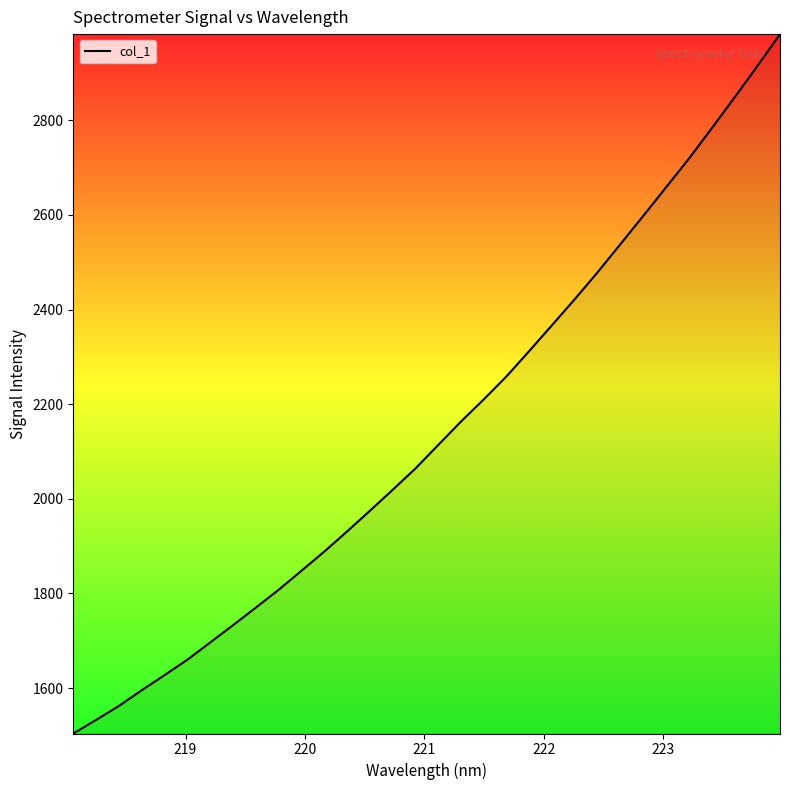

What is the smallest value displayed?

1503.8